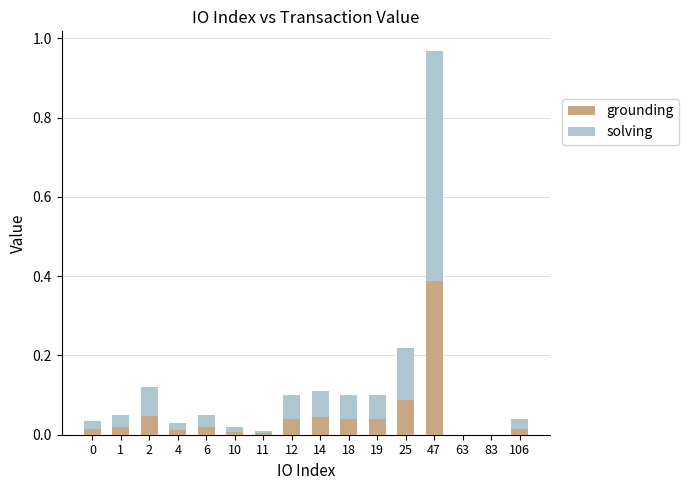

True or false: grounding has a value of 0.1 at 14.

False